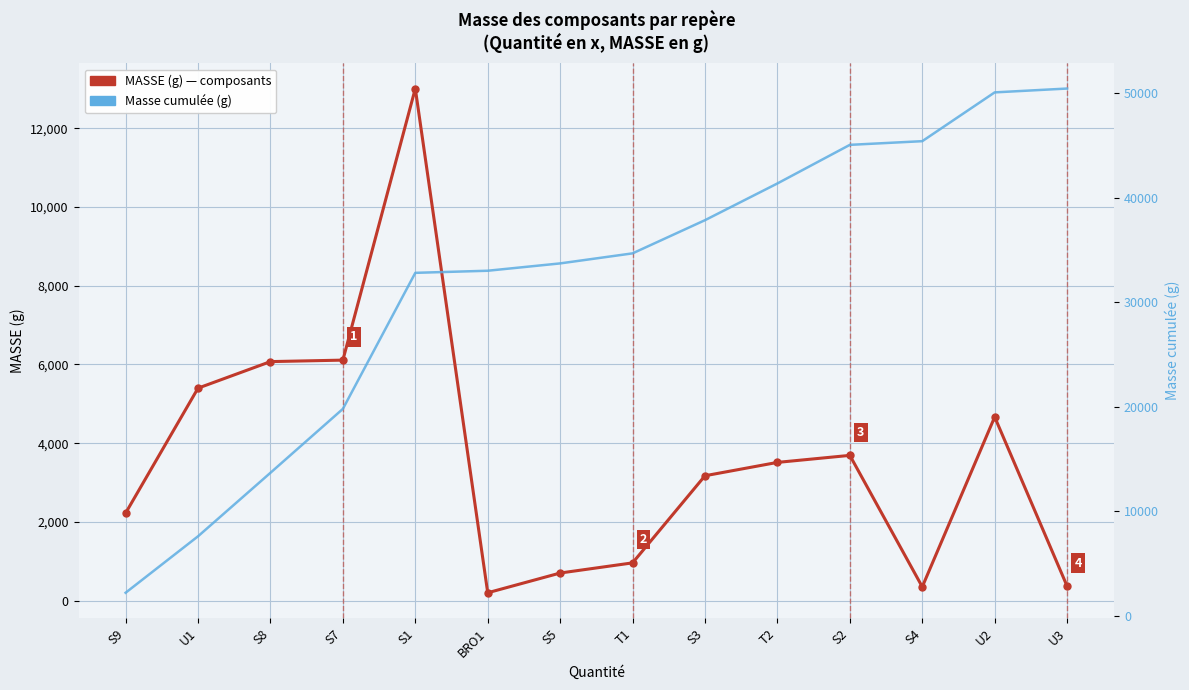

What is the difference between the Masse cumulée (g) values at S9 and S7?

17582.7